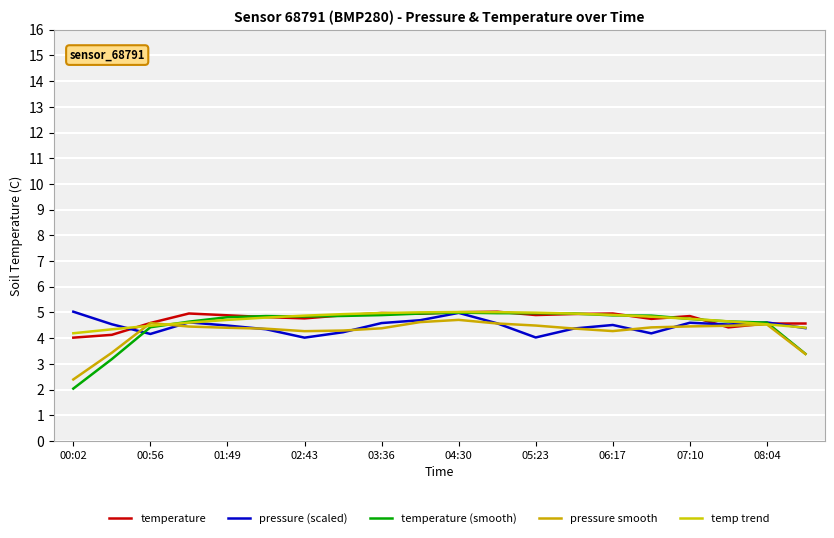

Count the number of categories in the chart.

20